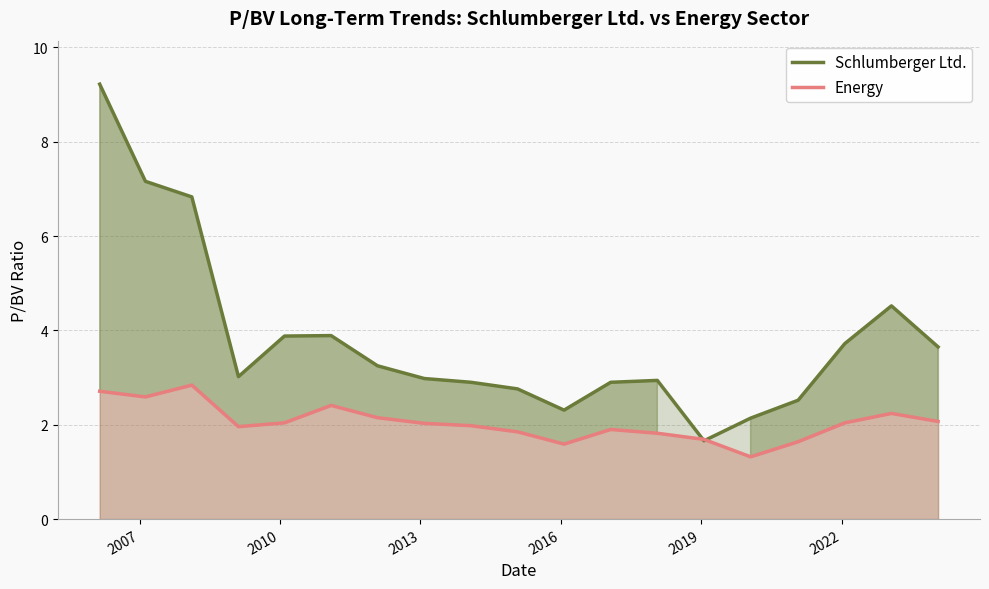

How many interior local peaks does the Schlumberger Ltd. series have?

3